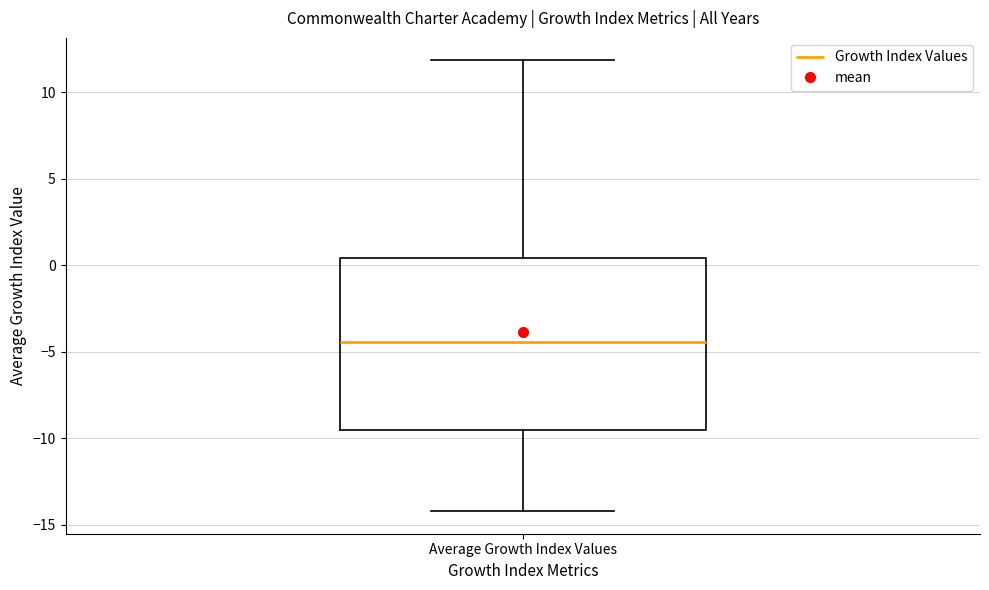

Where does the upper whisker of the box for Average Growth Index Values end on the y-axis? The values are not printed on the chart, so give them approximately, as read against the axis.

12.0